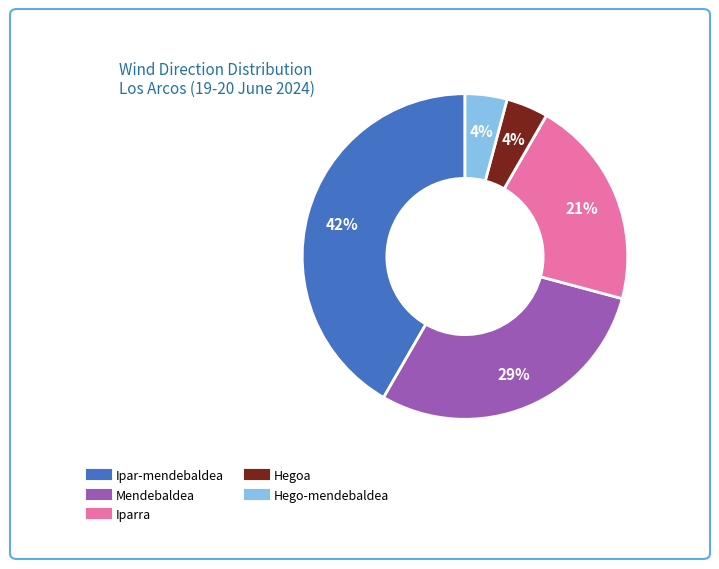

Which has a higher value, Ipar-mendebaldea or Iparra?

Ipar-mendebaldea